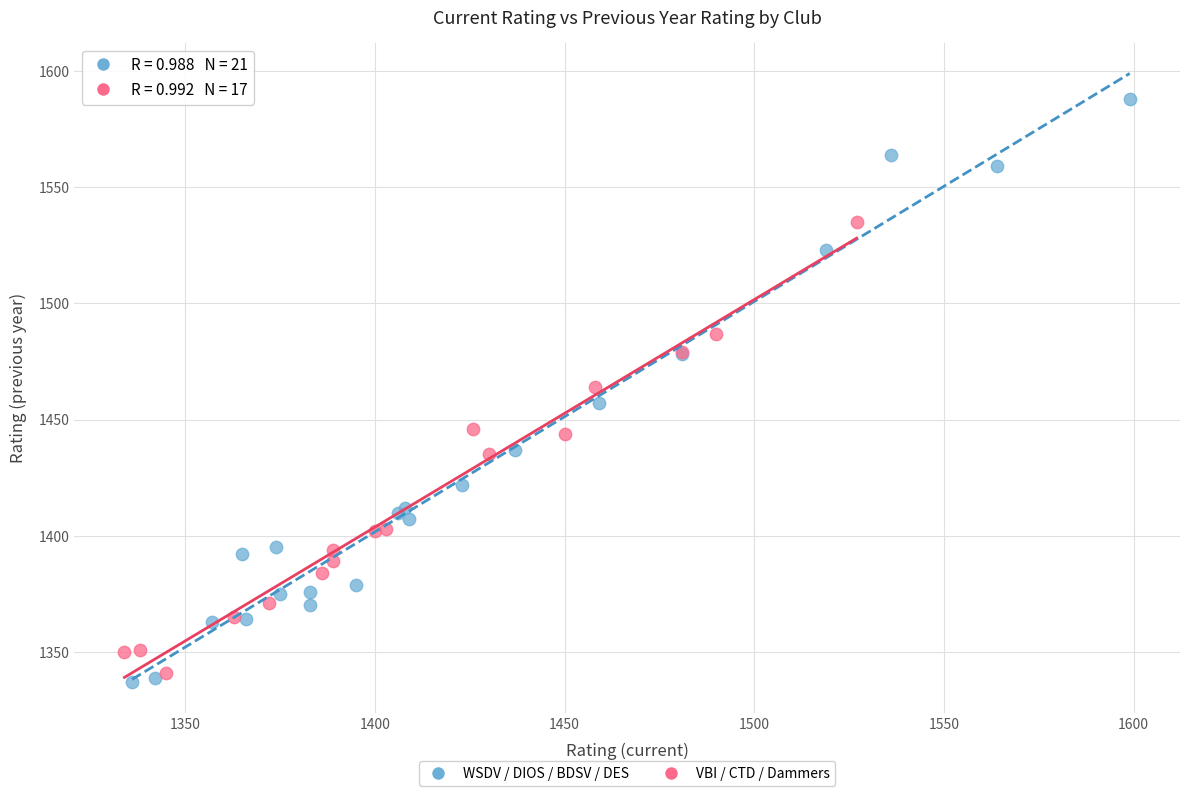

Which series contains the highest Y value?

WSDV / DIOS / BDSV / DES